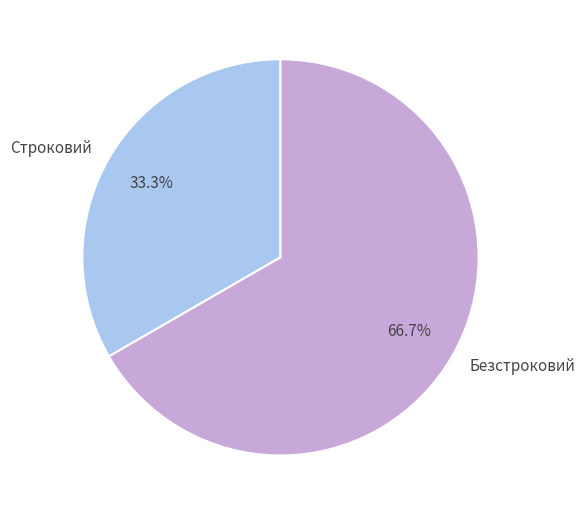

Between Строковий and Безстроковий, which is larger?

Безстроковий